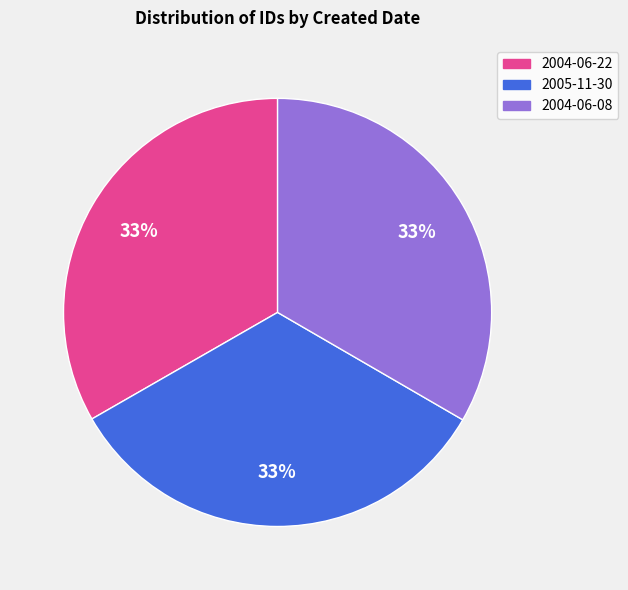

Is it true that 2005-11-30 is 48% of the pie?

False